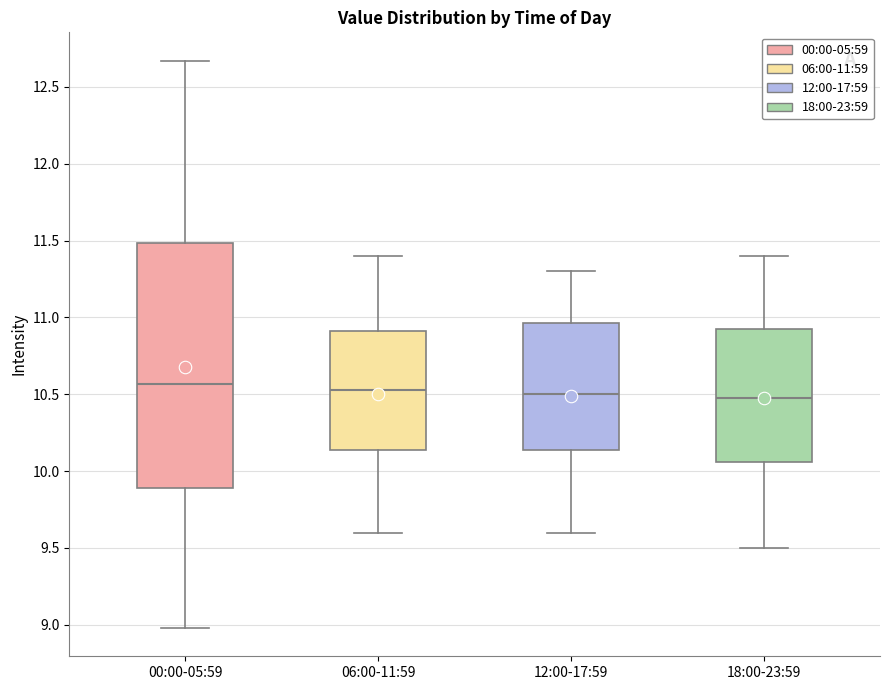

Where is the lower edge of the box for 12:00-17:59 on the y-axis? The values are not printed on the chart, so give them approximately, as read against the axis.

10.15